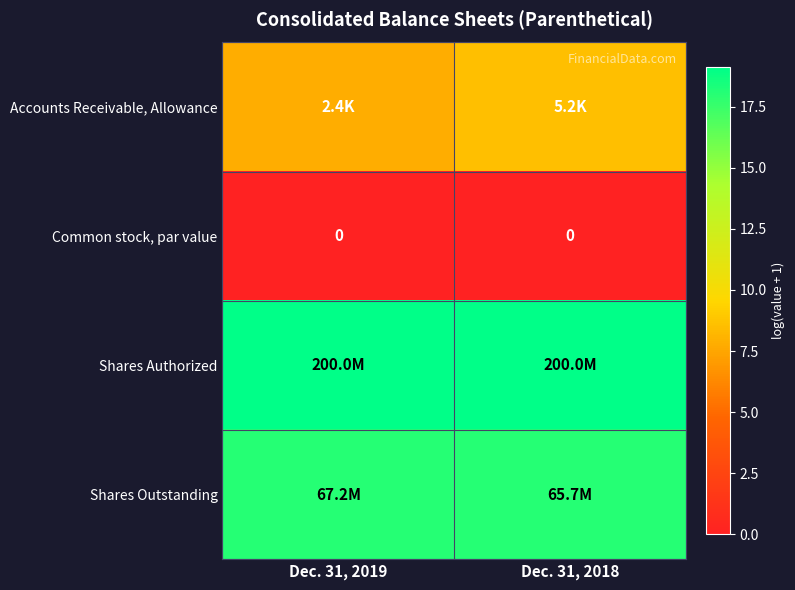

What is the spread (max minus min) of values at Dec. 31, 2018?

19.1